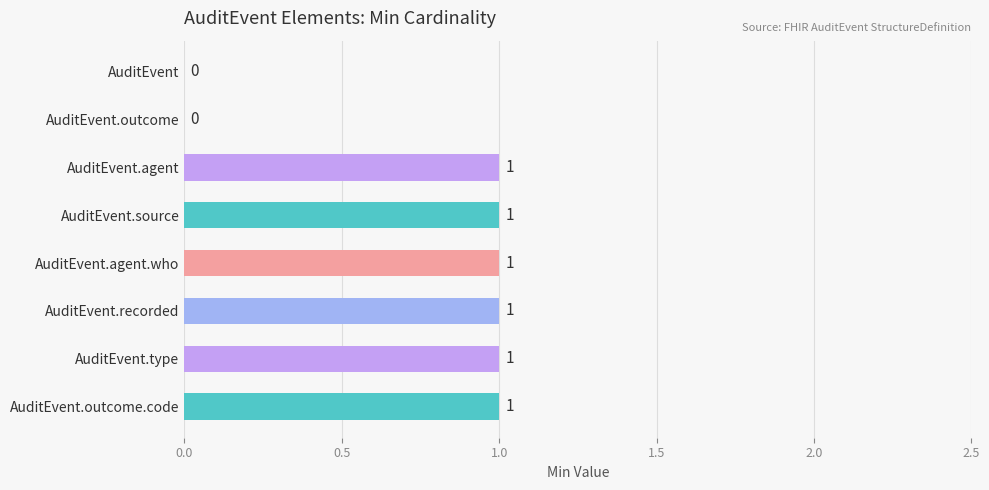

What is the change in value from AuditEvent to AuditEvent.agent?

+1